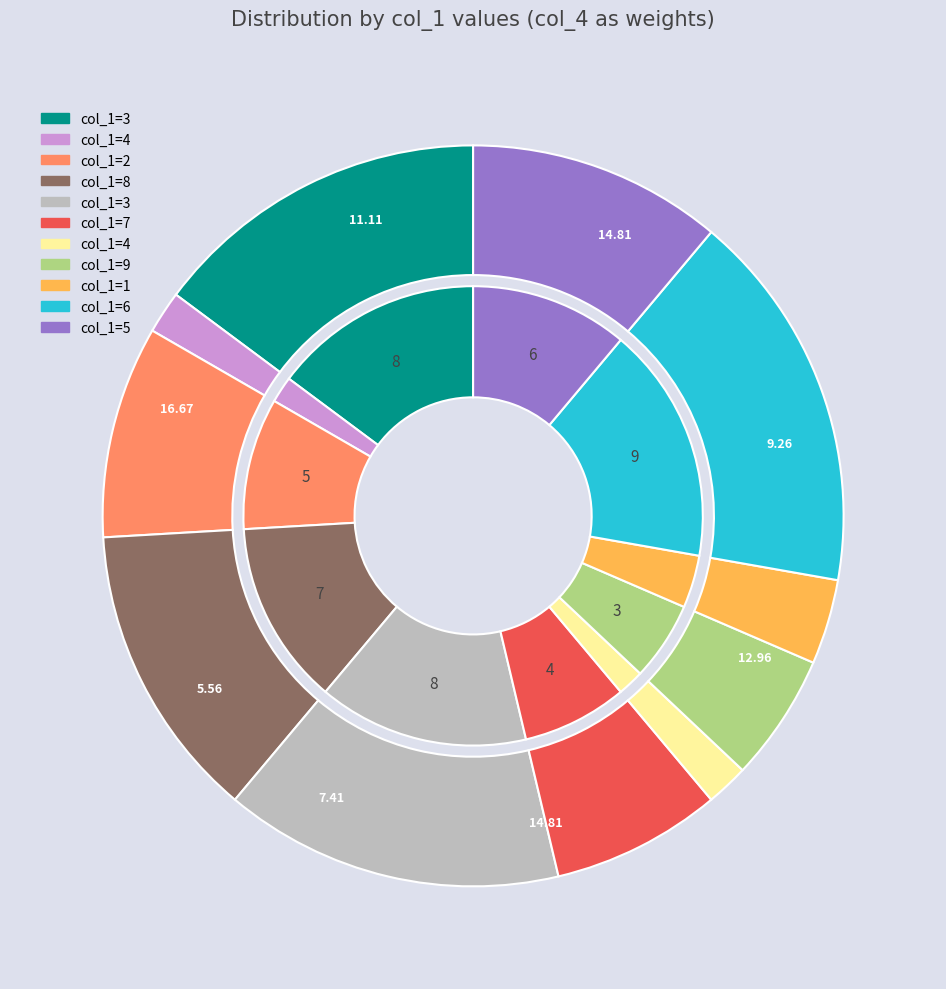

Does 9 represent more than half of the total?

No